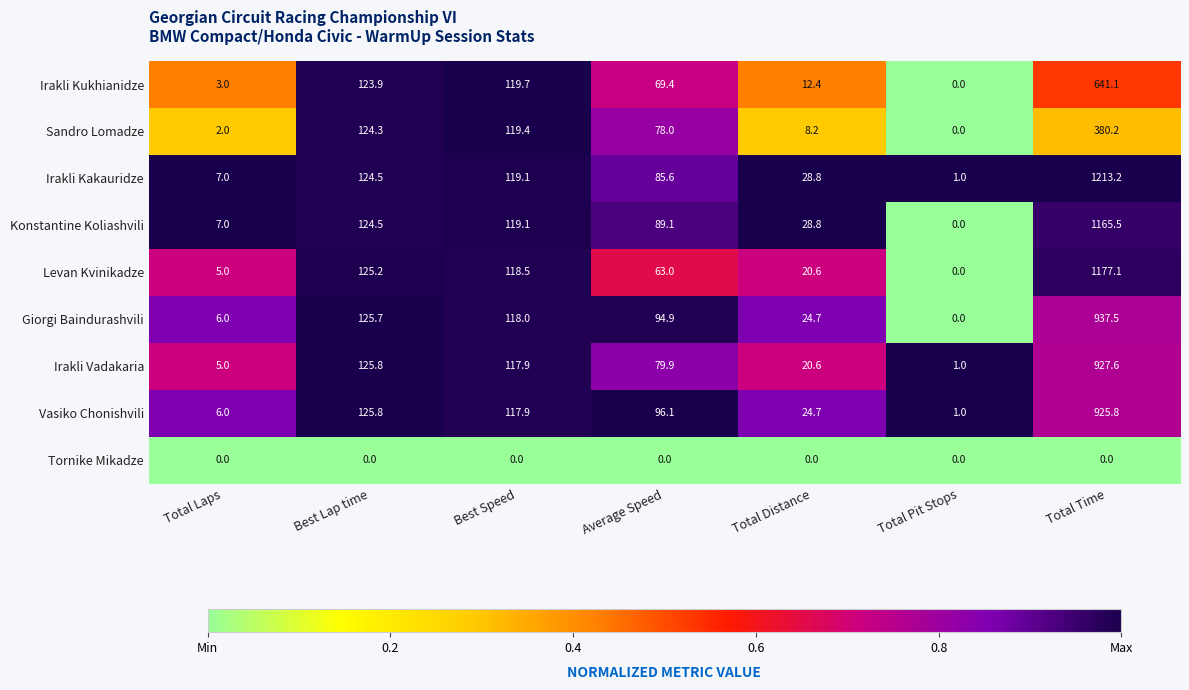

The value of Levan Kvinikadze at Average Speed is 82.1. True or false?

False